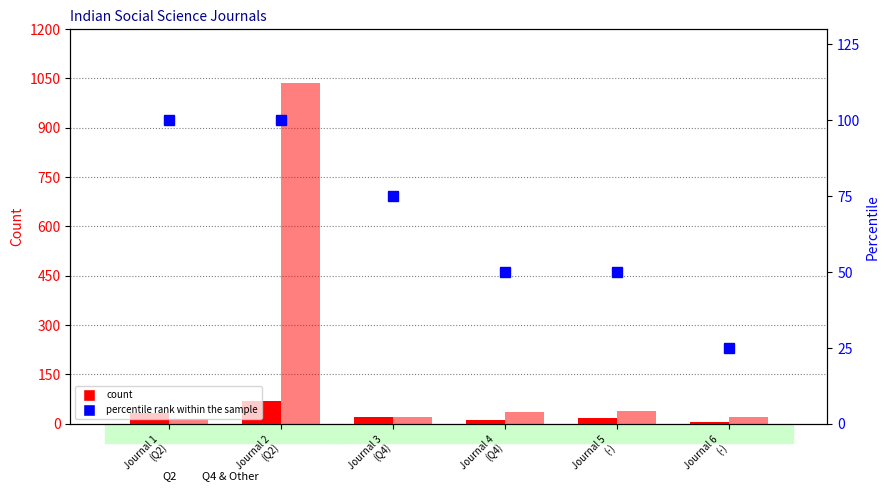

What is the sum of the percentile rank within the sample values at Journal 1
(Q2) and Journal 6
(-)?

125